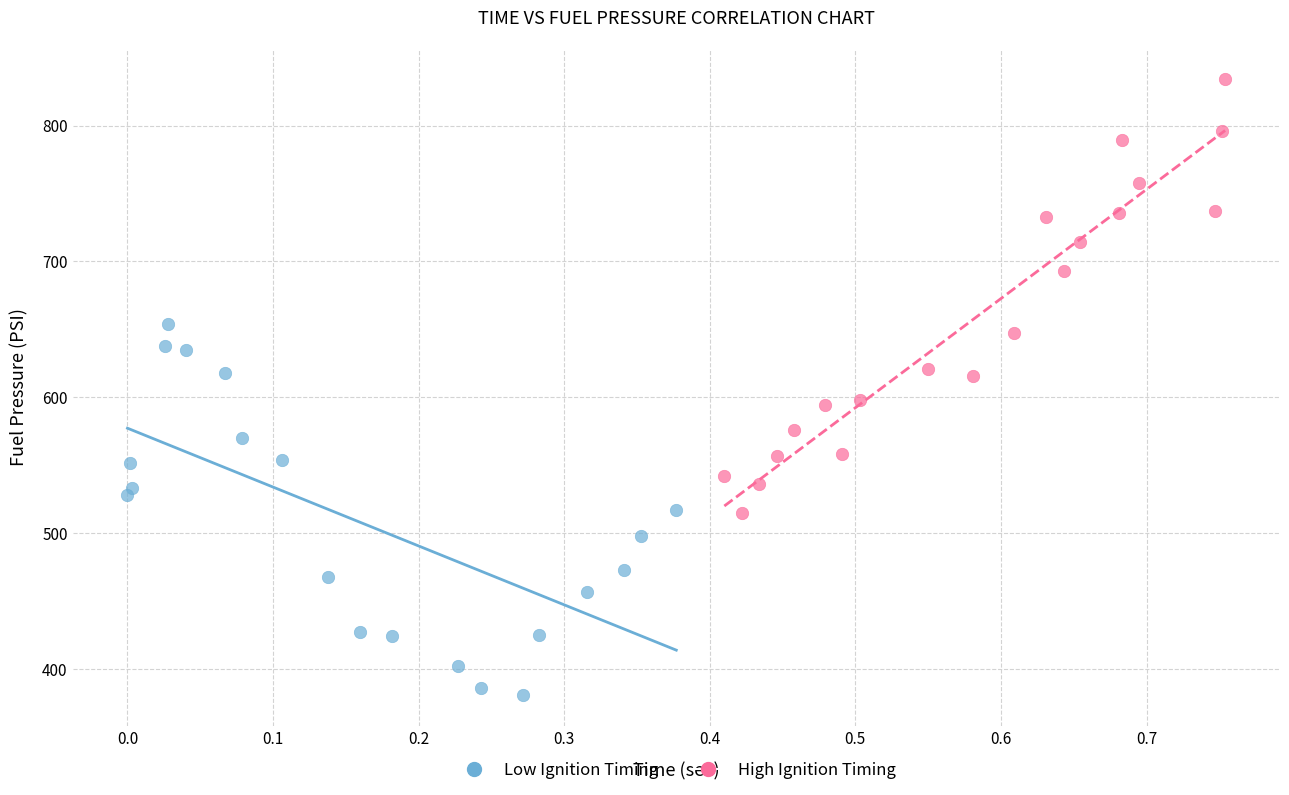

What are all the series names shown in the legend?

Low Ignition Timing, High Ignition Timing